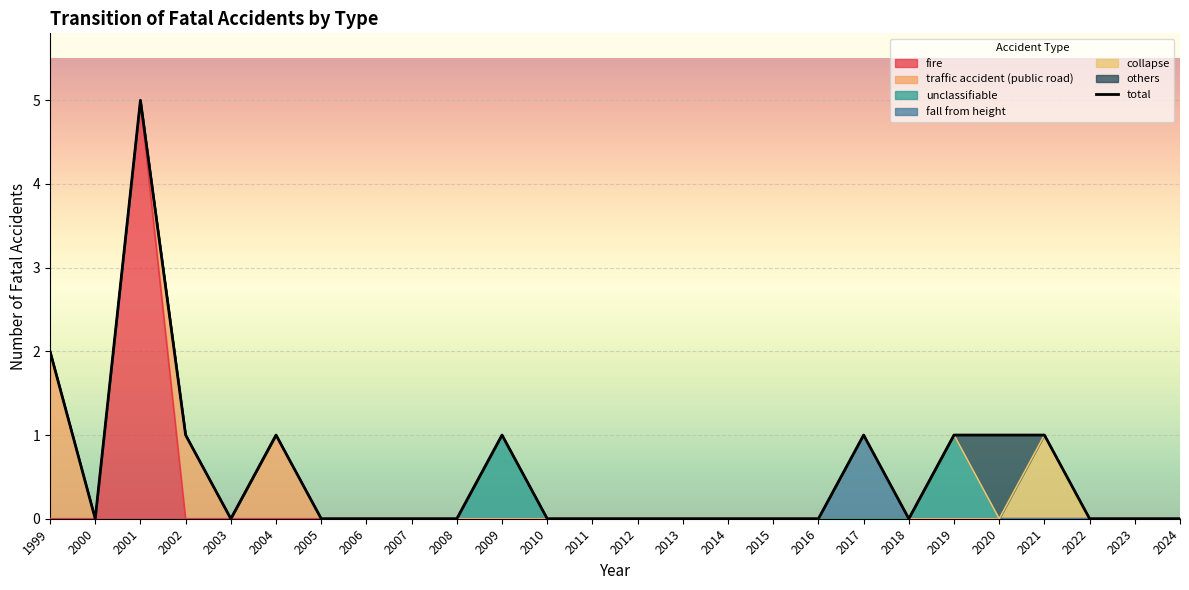

List the labels in order of value, largest first.

2001, 1999, 2002, 2004, 2009, 2017, 2019, 2020, 2021, 2000, 2003, 2005, 2006, 2007, 2008, 2010, 2011, 2012, 2013, 2014, 2015, 2016, 2018, 2022, 2023, 2024